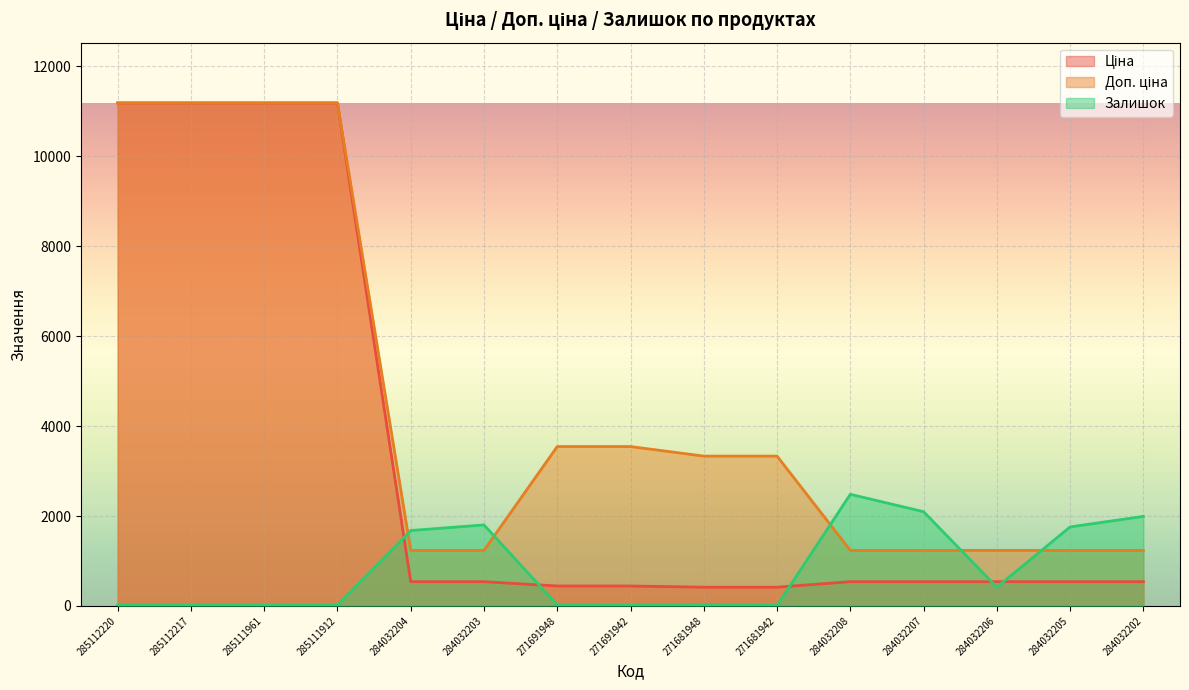

What is the sum of all Доп. ціна values?

67155.2